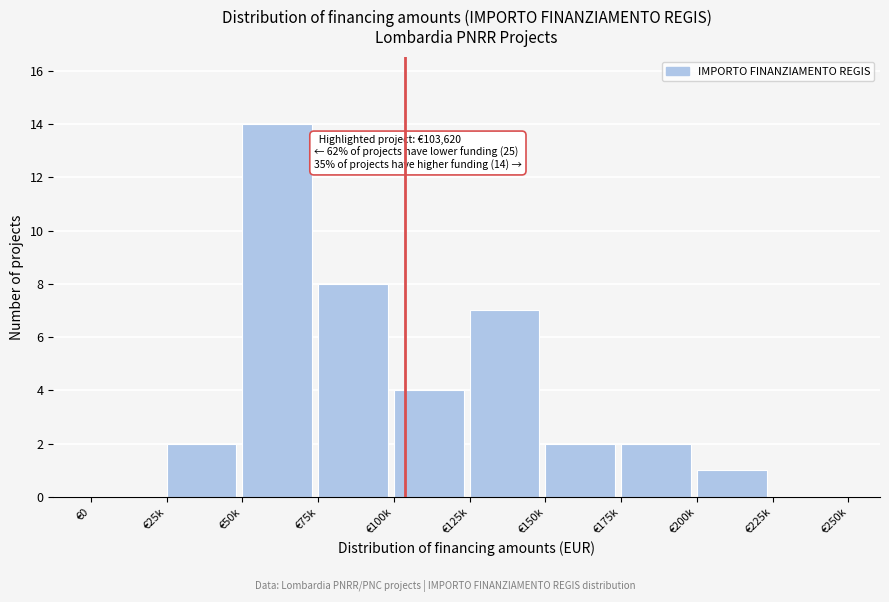

Reading left to right, extract all data points from this chart.

€0=0	€25k=2	€50k=14	€75k=8	€100k=4	€125k=7	€150k=2	€175k=2	€200k=1	€225k=0